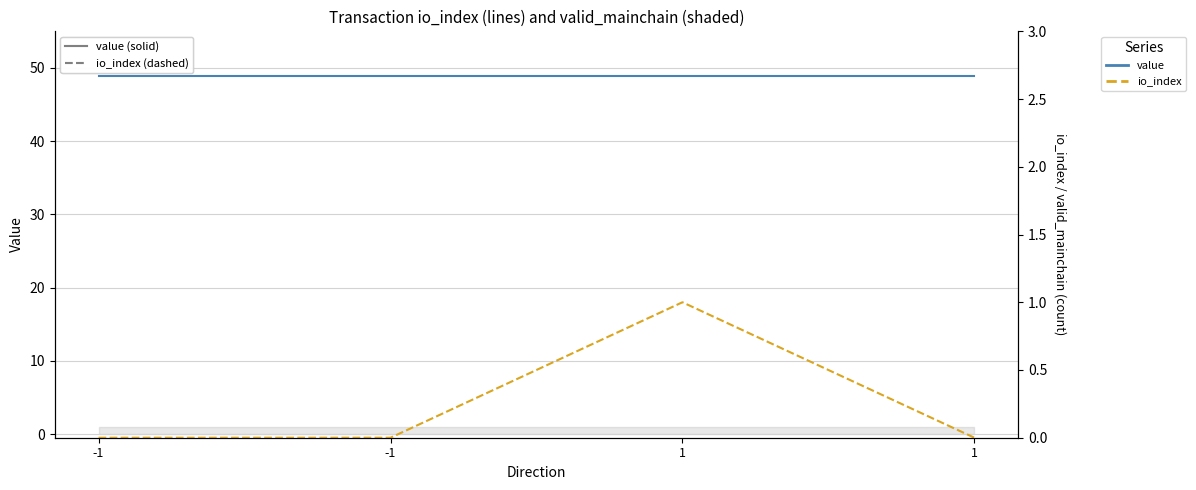

True or false: io_index and value cross at least once.

False